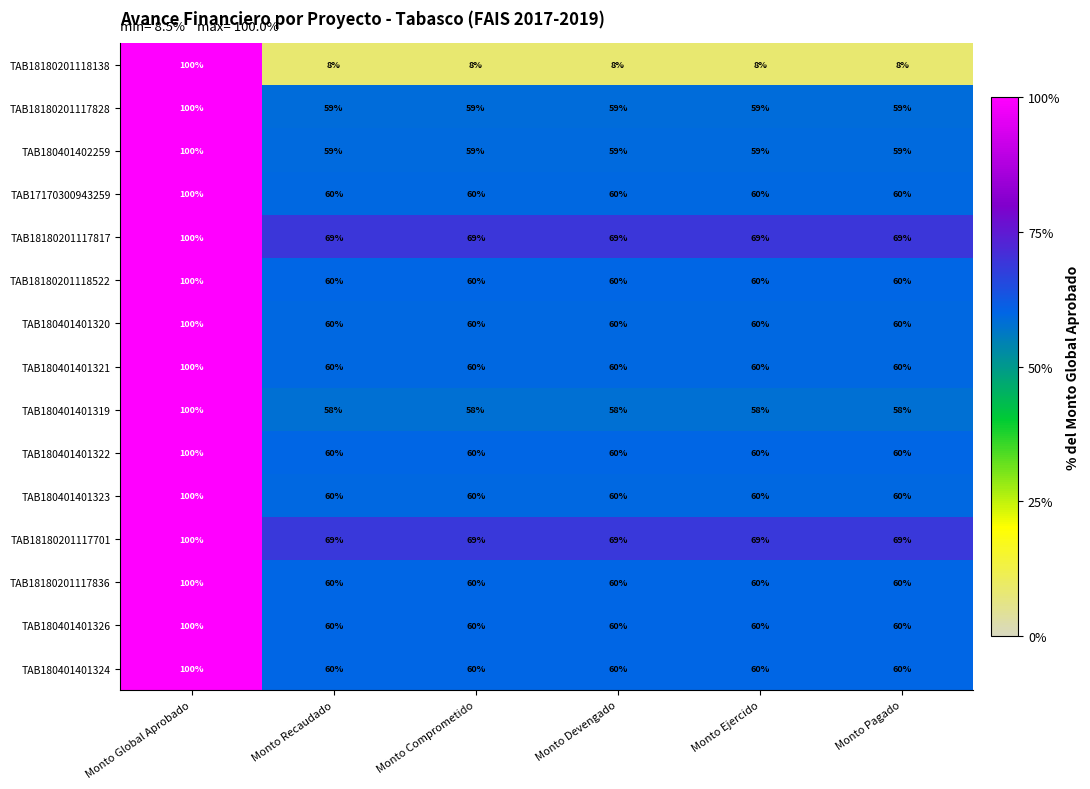

What is the sum of the TAB18180201117828 values at Monto Devengado and Monto Recaudado?

118